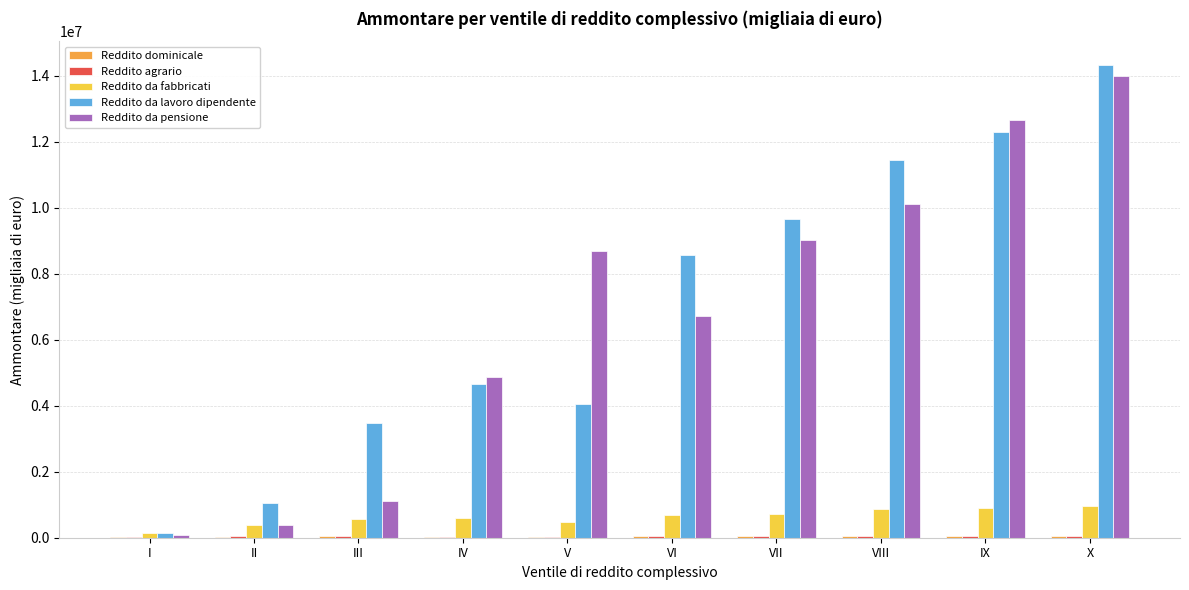

True or false: Reddito da lavoro dipendente has a value of 14326508 at X.

True